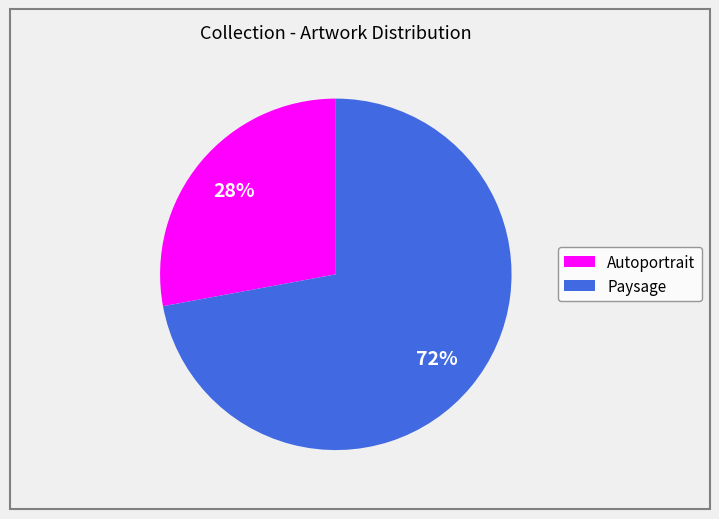

To the nearest percent, what is the average slice percentage?

50%